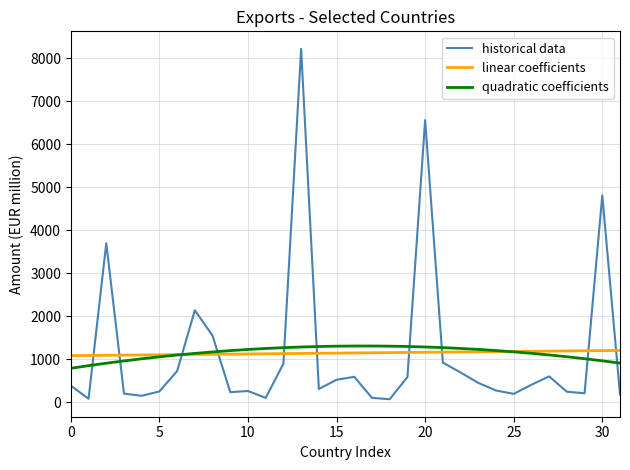

After their last crossing, which series has the higher values: historical data or linear coefficients?

linear coefficients